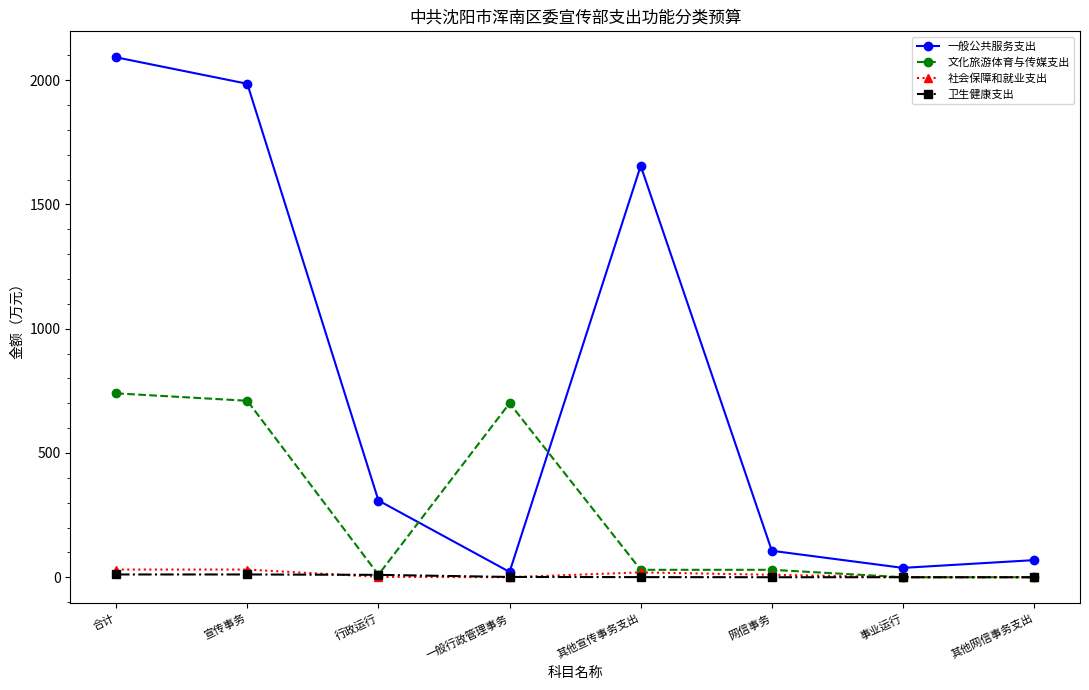

Count the number of data series in this chart.

4